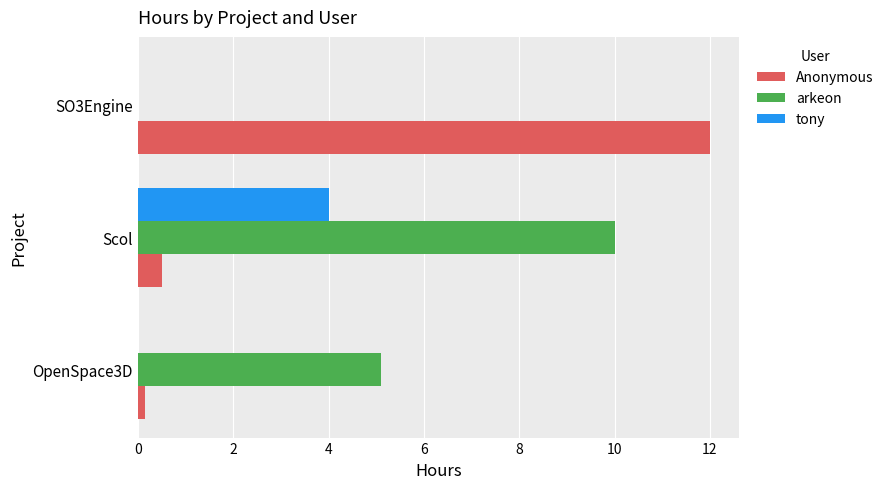

Is the value of tony at SO3Engine greater than the value of arkeon at OpenSpace3D?

No